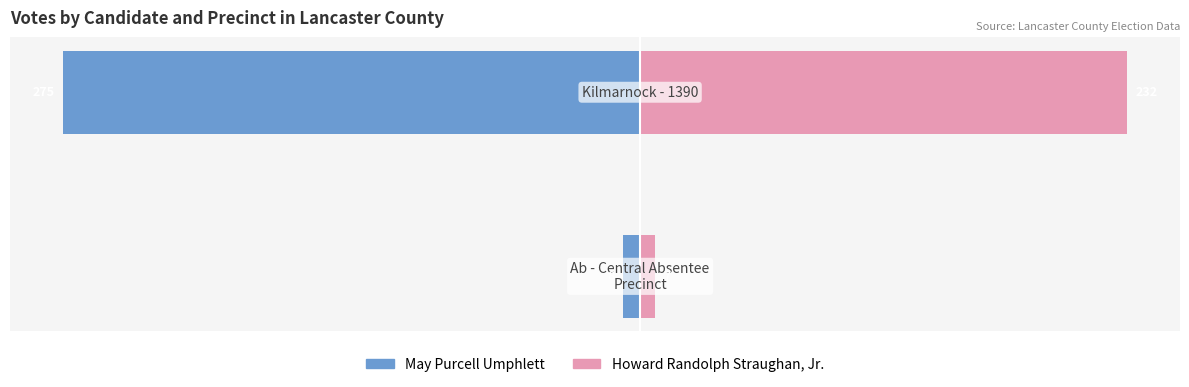

The May Purcell Umphlett series shows -8 at 0. True or false?

True